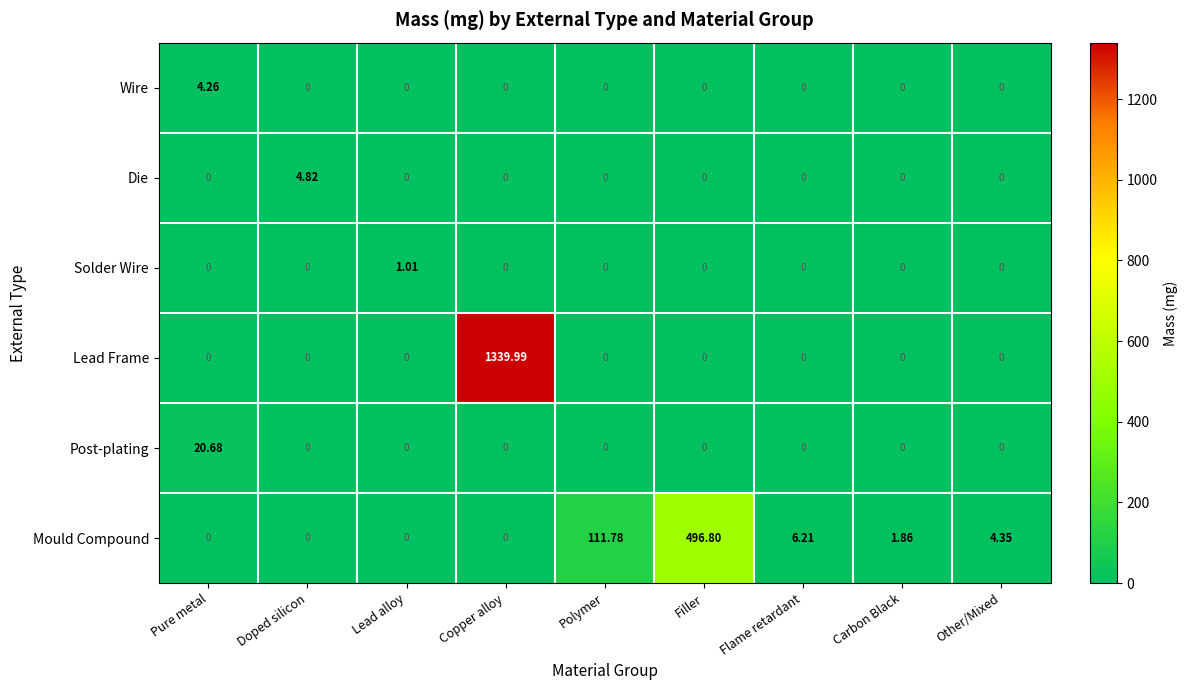

Which category has the highest value across all series?

Copper alloy